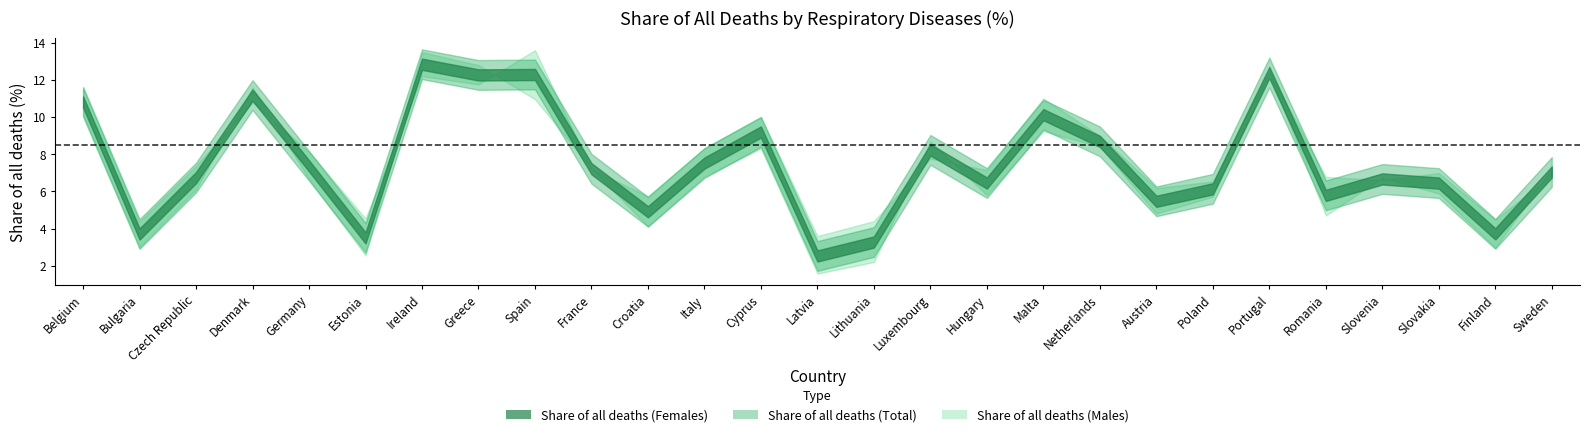

True or false: Share of all deaths (Females) and Share of all deaths (Males) cross at least once.

True